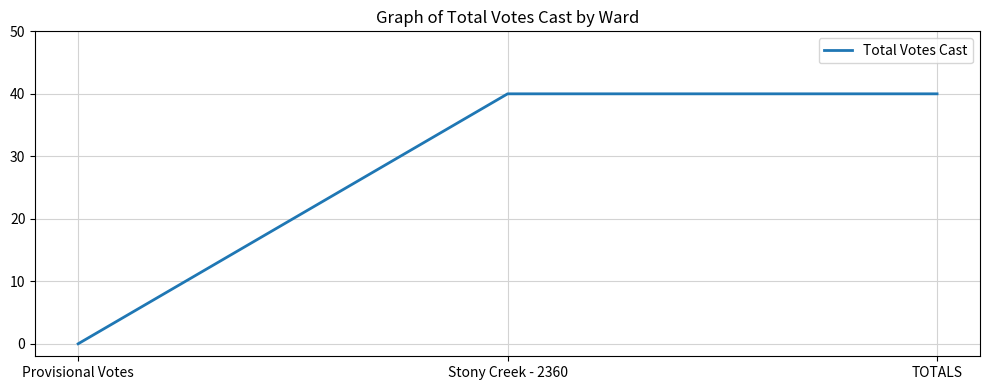

What position from the right is Stony Creek - 2360?

2